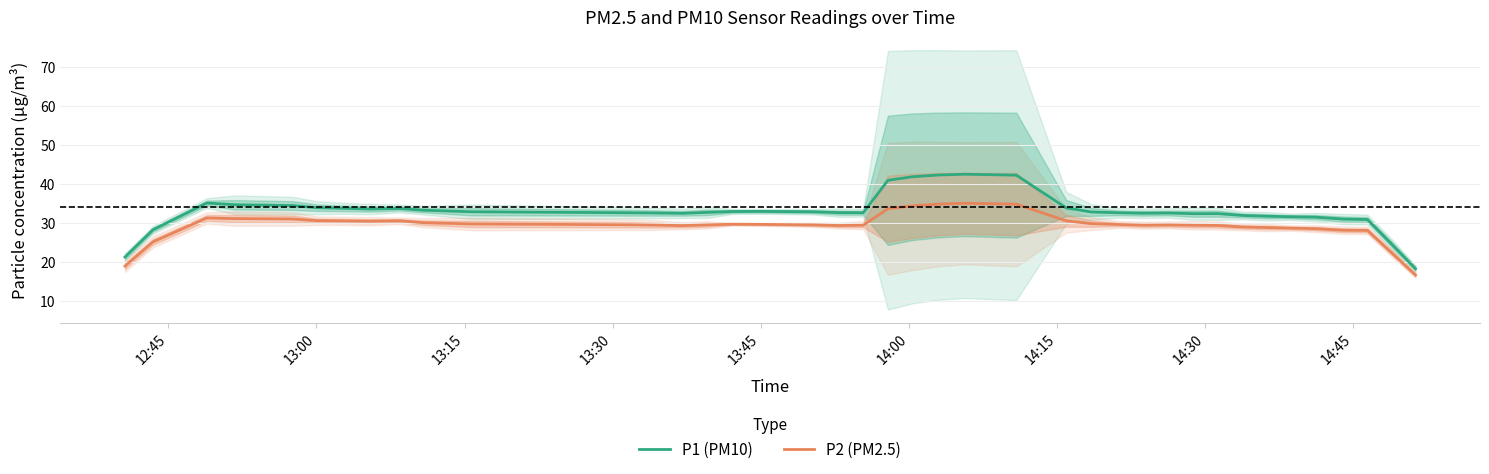

True or false: P1 (PM10) and P2 (PM2.5) cross at least once.

False